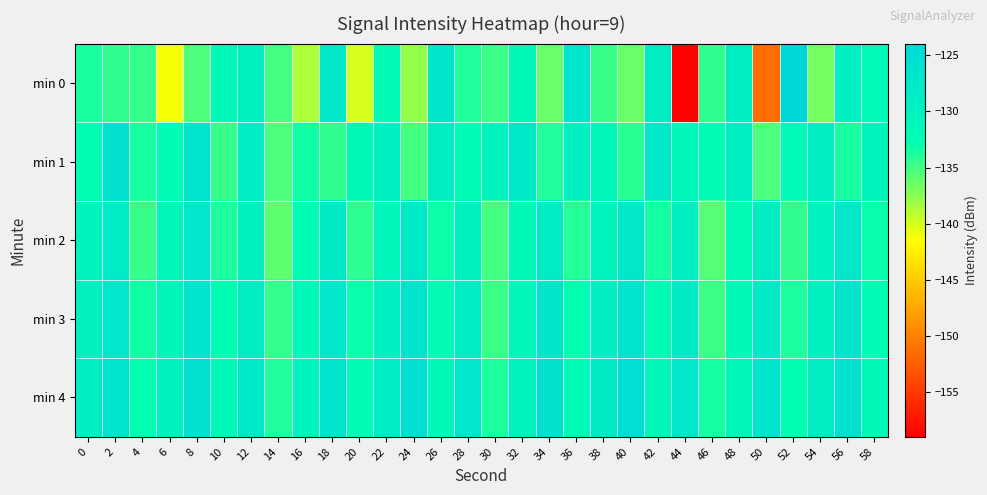

What is the greatest value displayed?

-124.0